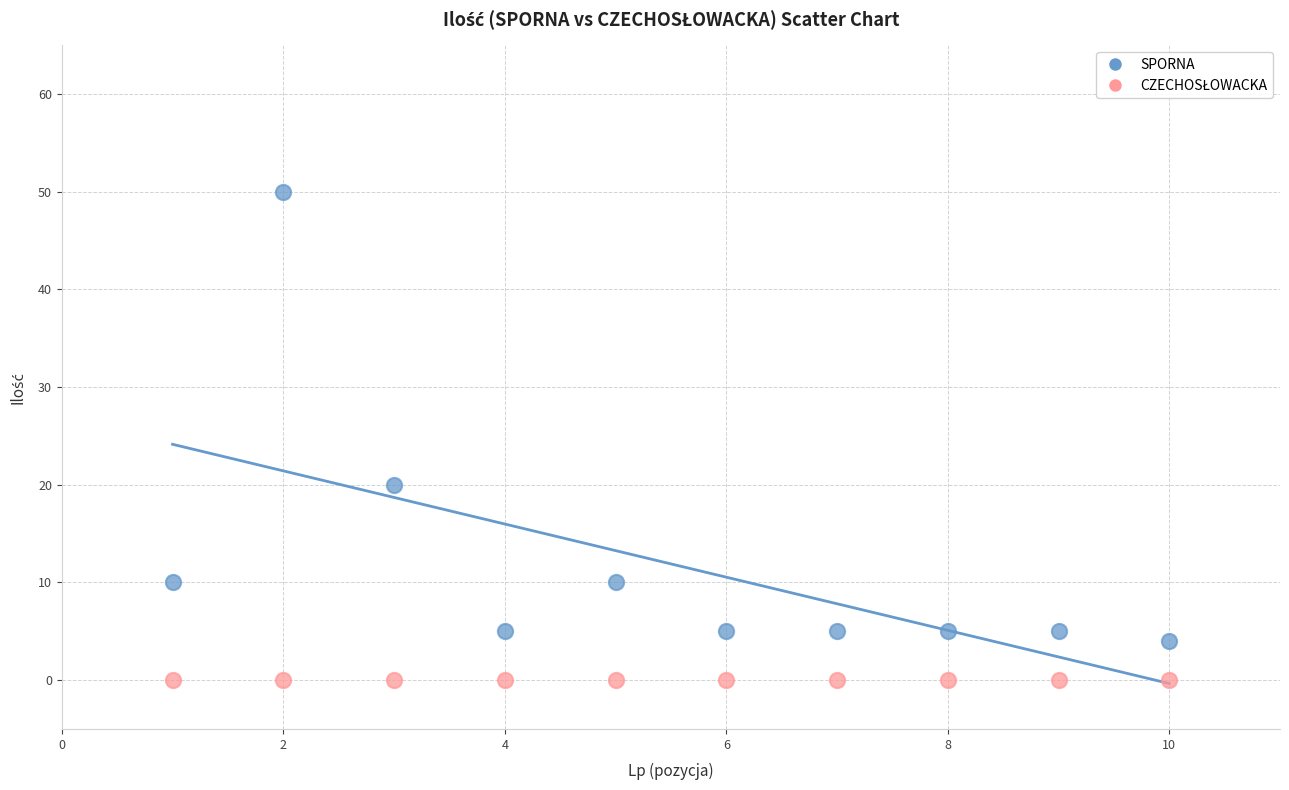

Which series reaches the maximum Y coordinate?

SPORNA